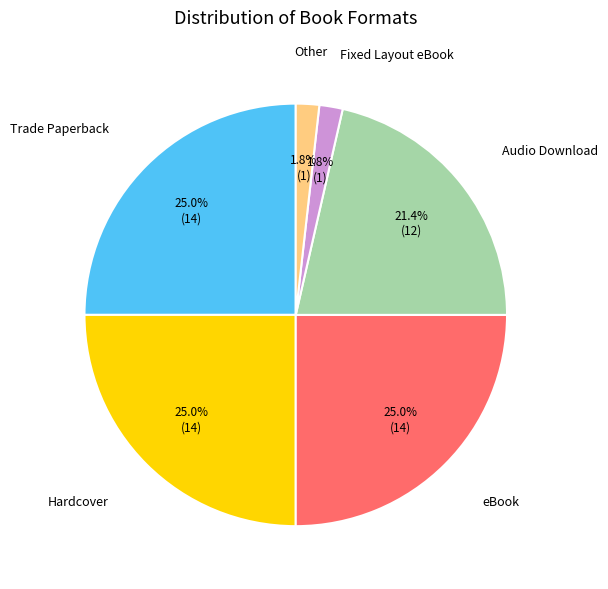

Count the number of slices in the pie.

6